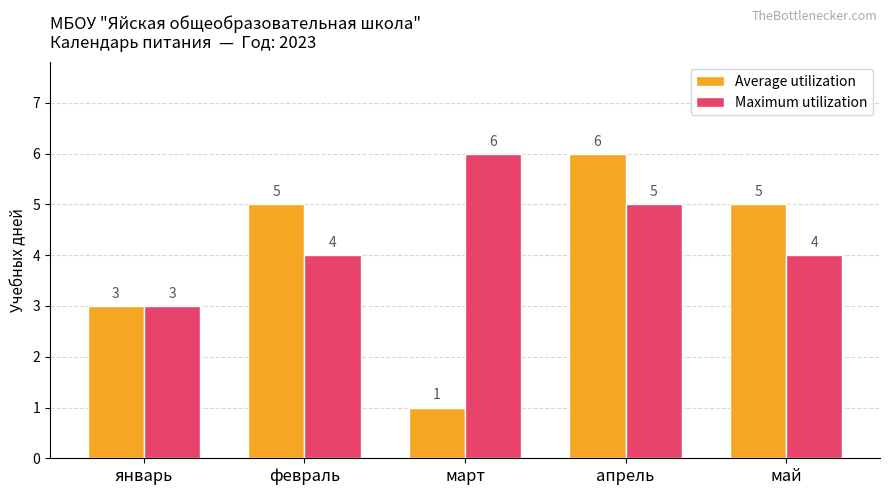

How many data points does each series have?

5